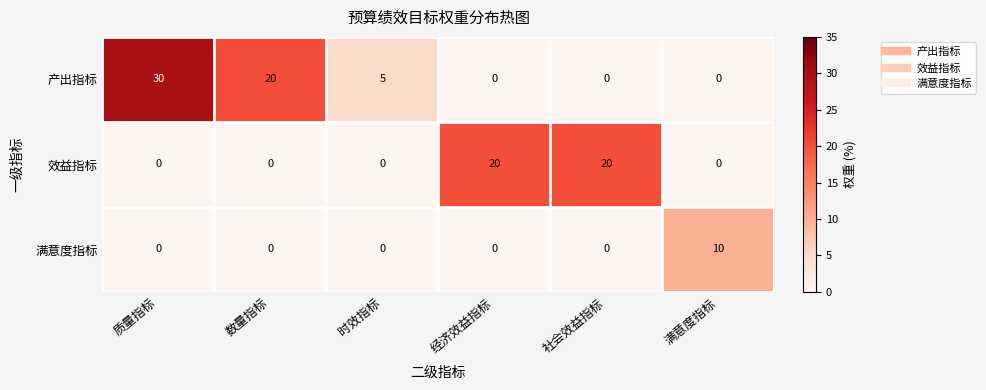

Rank the series by their maximum value, from lowest to highest.

满意度指标, 效益指标, 产出指标